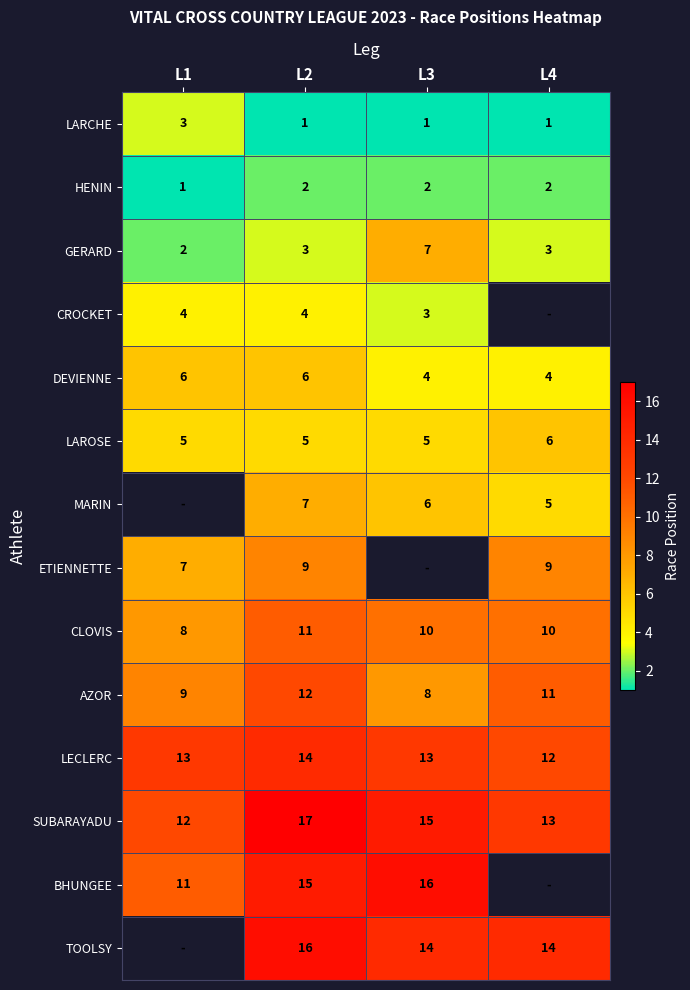

At L2, list the series in order from smallest to largest.

LARCHE, HENIN, GERARD, CROCKET, LAROSE, DEVIENNE, MARIN, ETIENNETTE, CLOVIS, AZOR, LECLERC, BHUNGEE, TOOLSY, SUBARAYADU